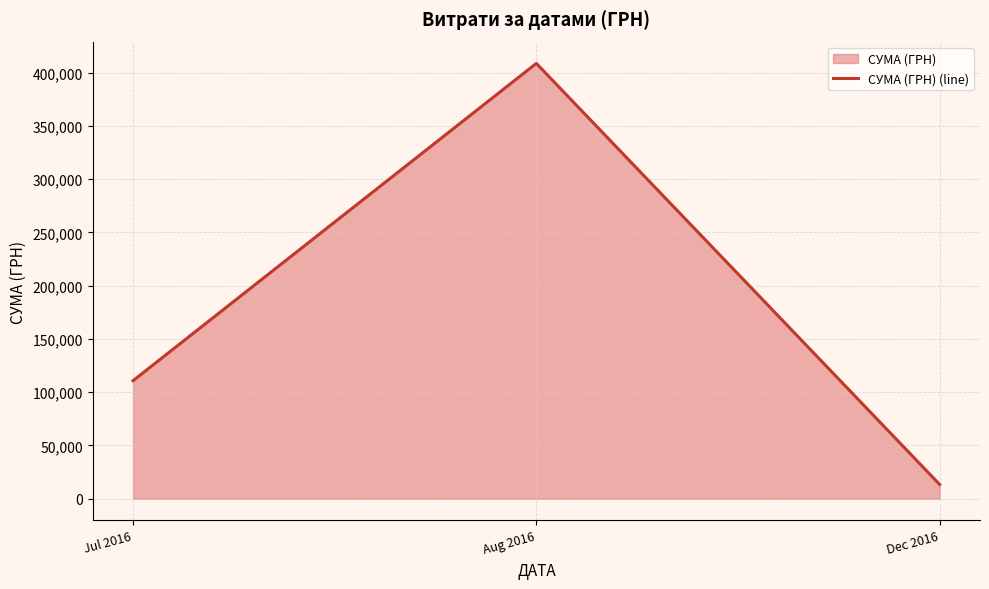

Approximately how many times larger is the value at Aug 2016 compared to Dec 2016?

30.6